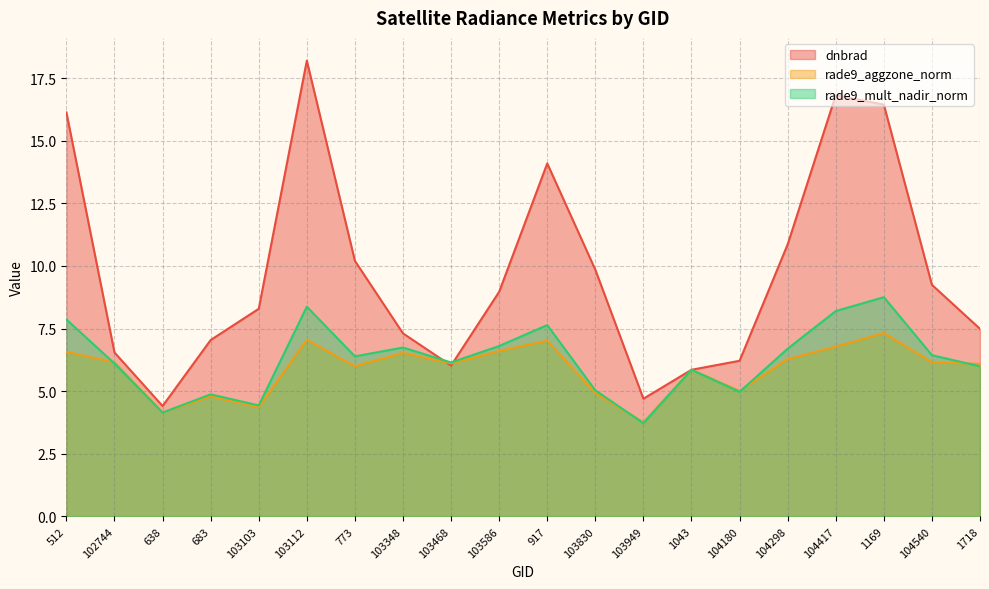

At which category does rade9_mult_nadir_norm reach its first local valley?

638